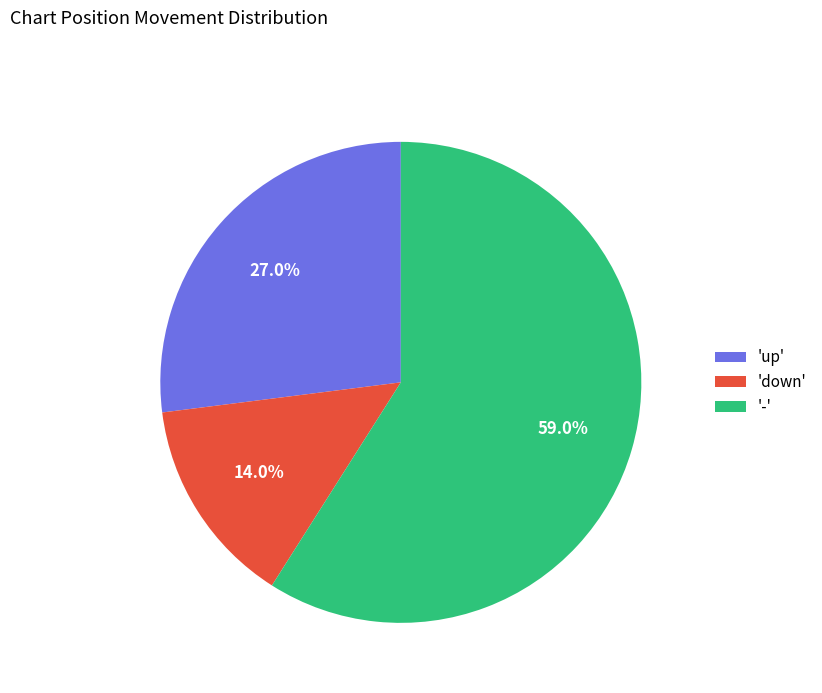

Is the sum of 'up' and '-' greater than half?

Yes